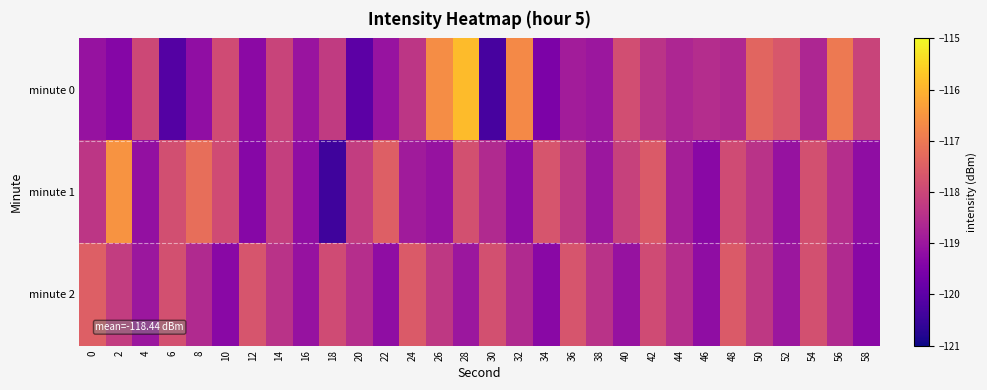

What is the total value across all series at 8?

-355.0